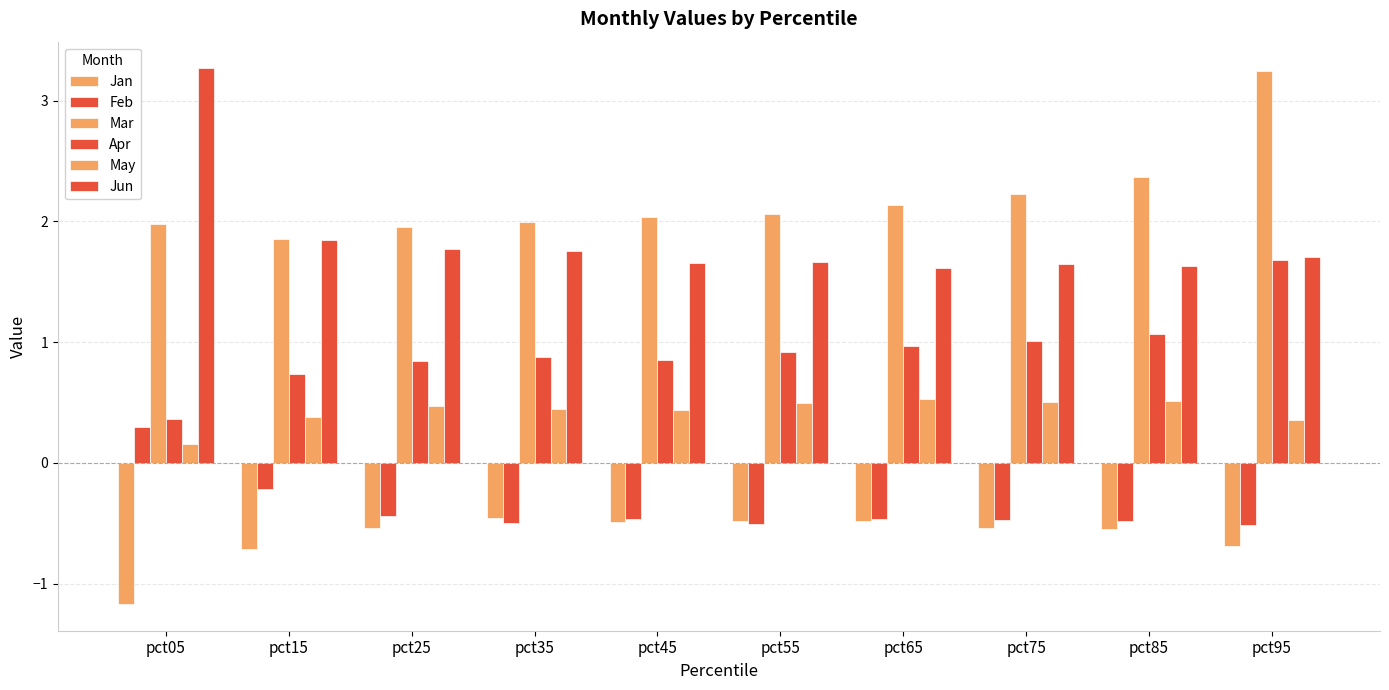

Rank the categories by Apr value from highest to lowest.

pct95, pct85, pct75, pct65, pct55, pct35, pct45, pct25, pct15, pct05